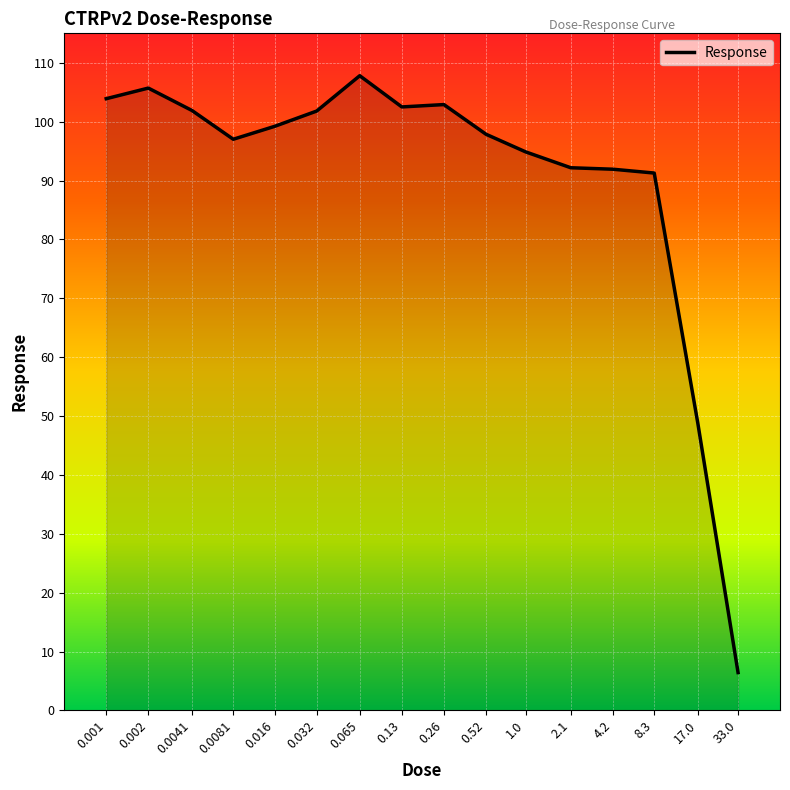

Approximately how many times larger is the value at 0.032 compared to 0.016?

1.0